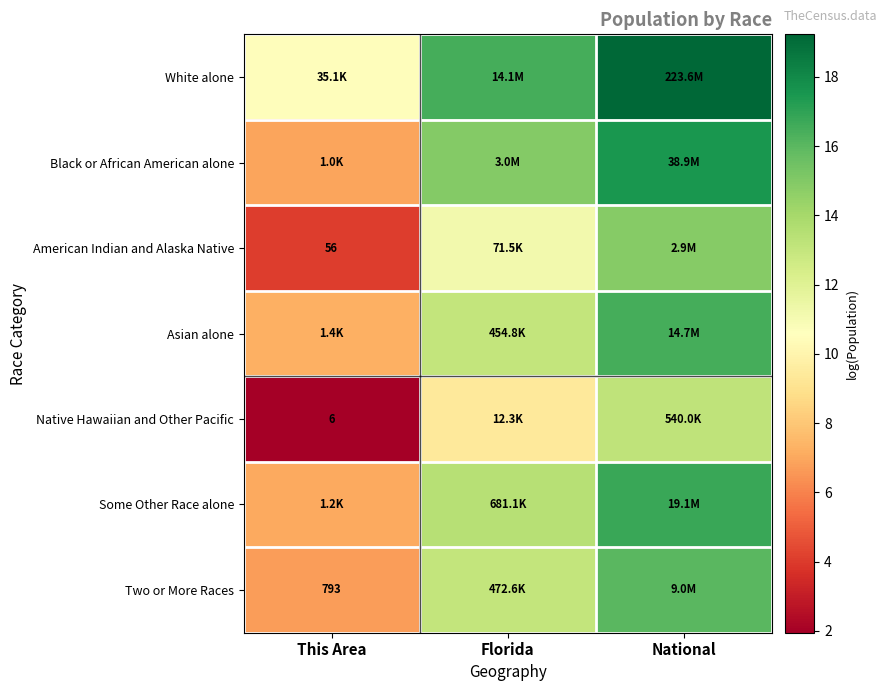

Which series changed the most between Florida and National?

Native Hawaiian and Other Pacific